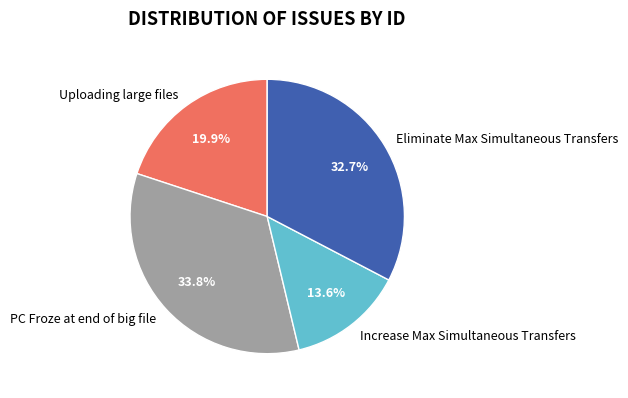

Is it true that Eliminate Max Simultaneous Transfers is 19% of the pie?

False